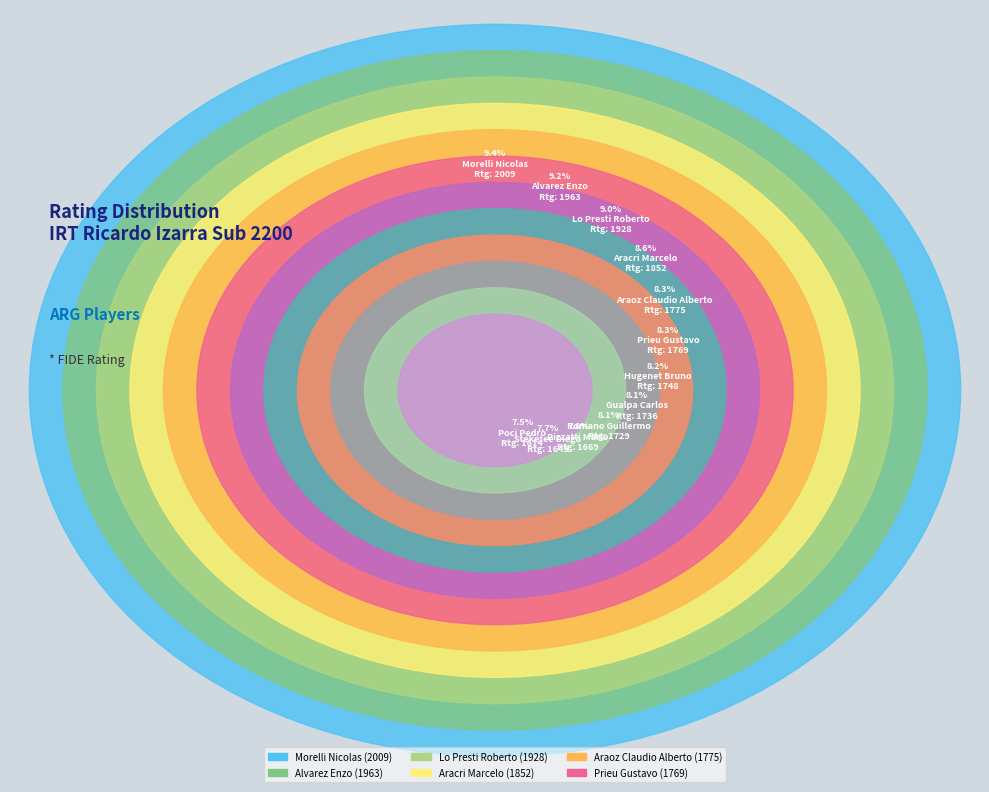

Does Gualpa Carlos represent more than half of the total?

No